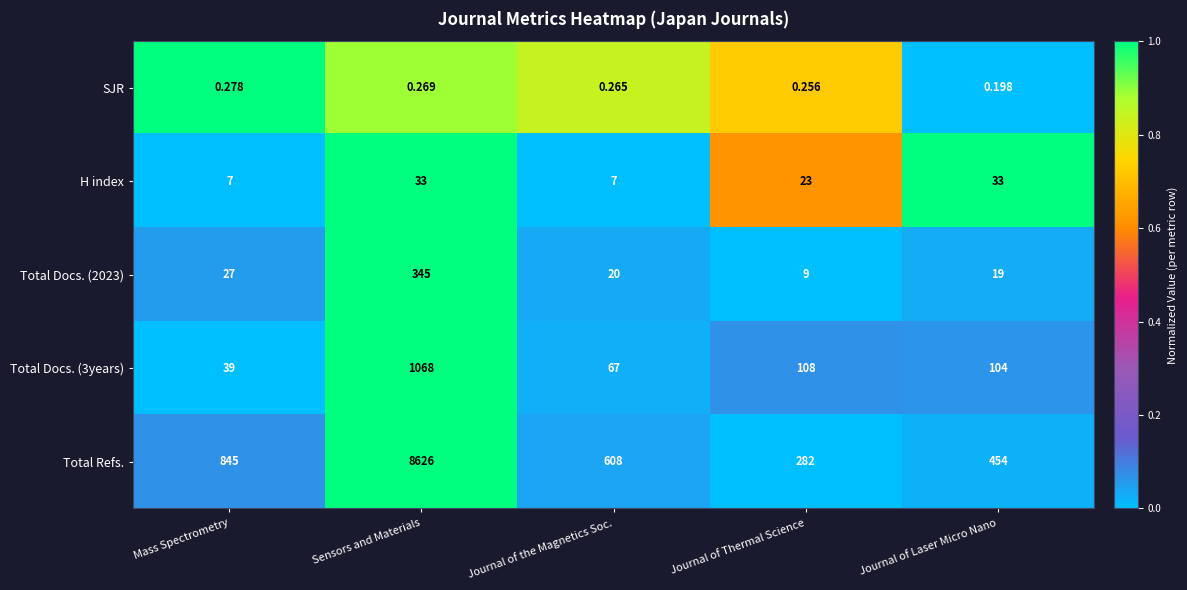

Rank the series at Journal of Thermal Science from highest to lowest value.

Total Refs., Total Docs. (3years), H index, Total Docs. (2023), SJR